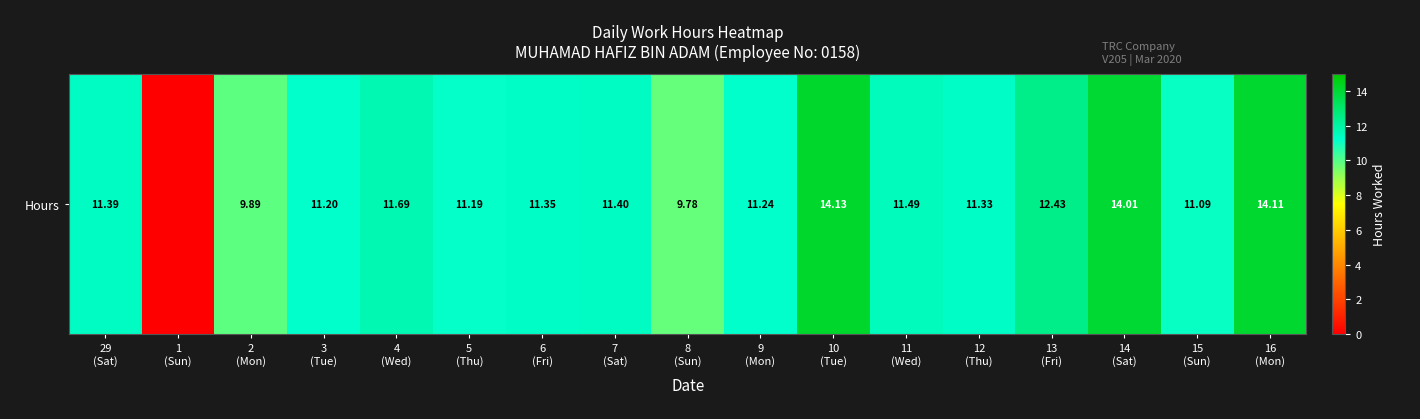

Reading right to left, list all the values displayed in this chart.

16
(Mon)=14.1	15
(Sun)=11.1	14
(Sat)=14.0	13
(Fri)=12.4	12
(Thu)=11.3	11
(Wed)=11.5	10
(Tue)=14.1	9
(Mon)=11.2	8
(Sun)=9.8	7
(Sat)=11.4	6
(Fri)=11.3	5
(Thu)=11.2	4
(Wed)=11.7	3
(Tue)=11.2	2
(Mon)=9.9	1
(Sun)=0.0	29
(Sat)=11.4